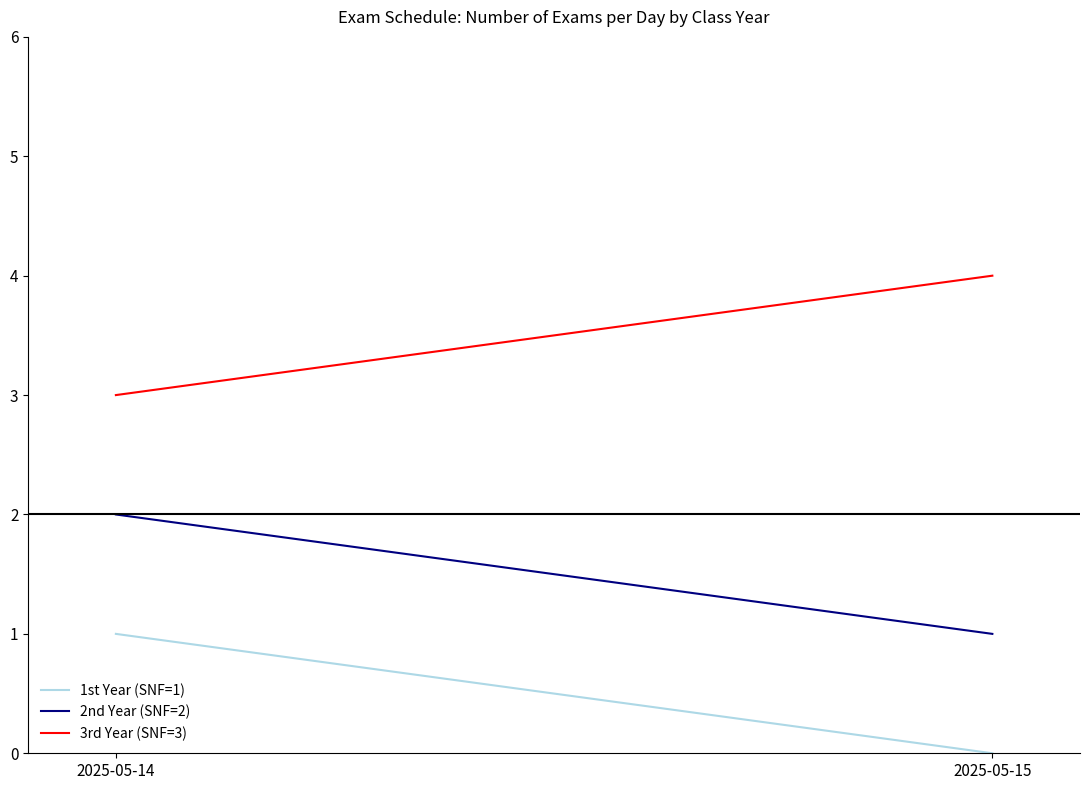

How many lines are shown in the chart?

3